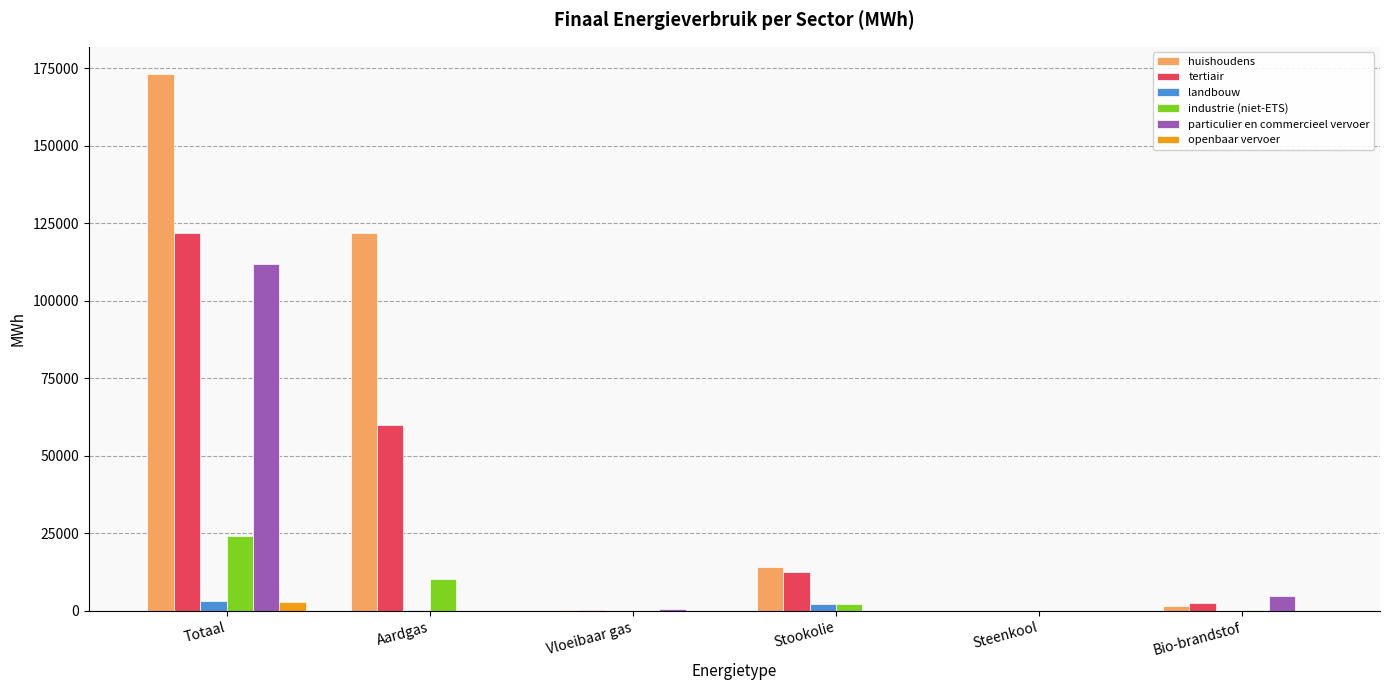

Where is particulier en commercieel vervoer nearest to the value 55952?

Bio-brandstof